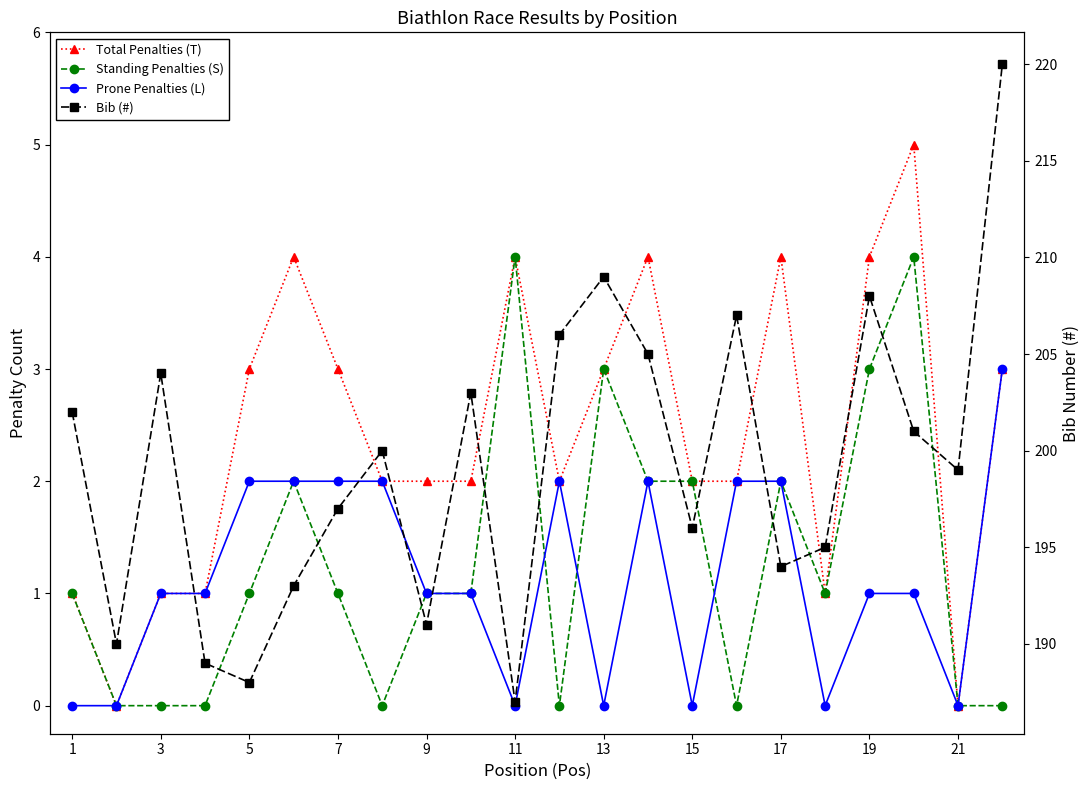

Reading left to right, list all the values displayed in this chart.

Total Penalties (T): 1	0	1	1	3	4	3	2	2	2	4	2	3	4	2	2	4	1	4	5	0	3
Standing Penalties (S): 1	0	0	0	1	2	1	0	1	1	4	0	3	2	2	0	2	1	3	4	0	0
Prone Penalties (L): 0	0	1	1	2	2	2	2	1	1	0	2	0	2	0	2	2	0	1	1	0	3
Bib (#): 202	190	204	189	188	193	197	200	191	203	187	206	209	205	196	207	194	195	208	201	199	220